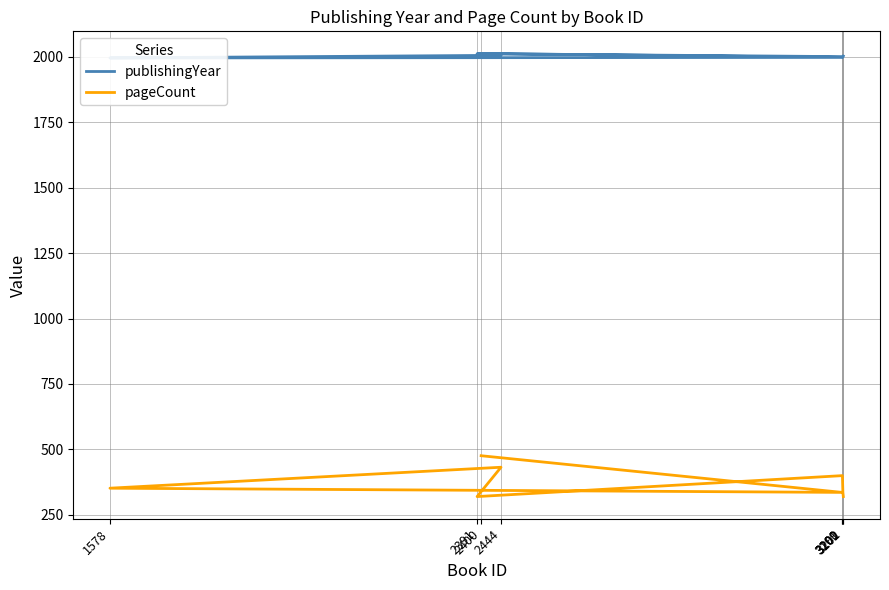

What is the spread (max minus min) of values at 3200?

1600